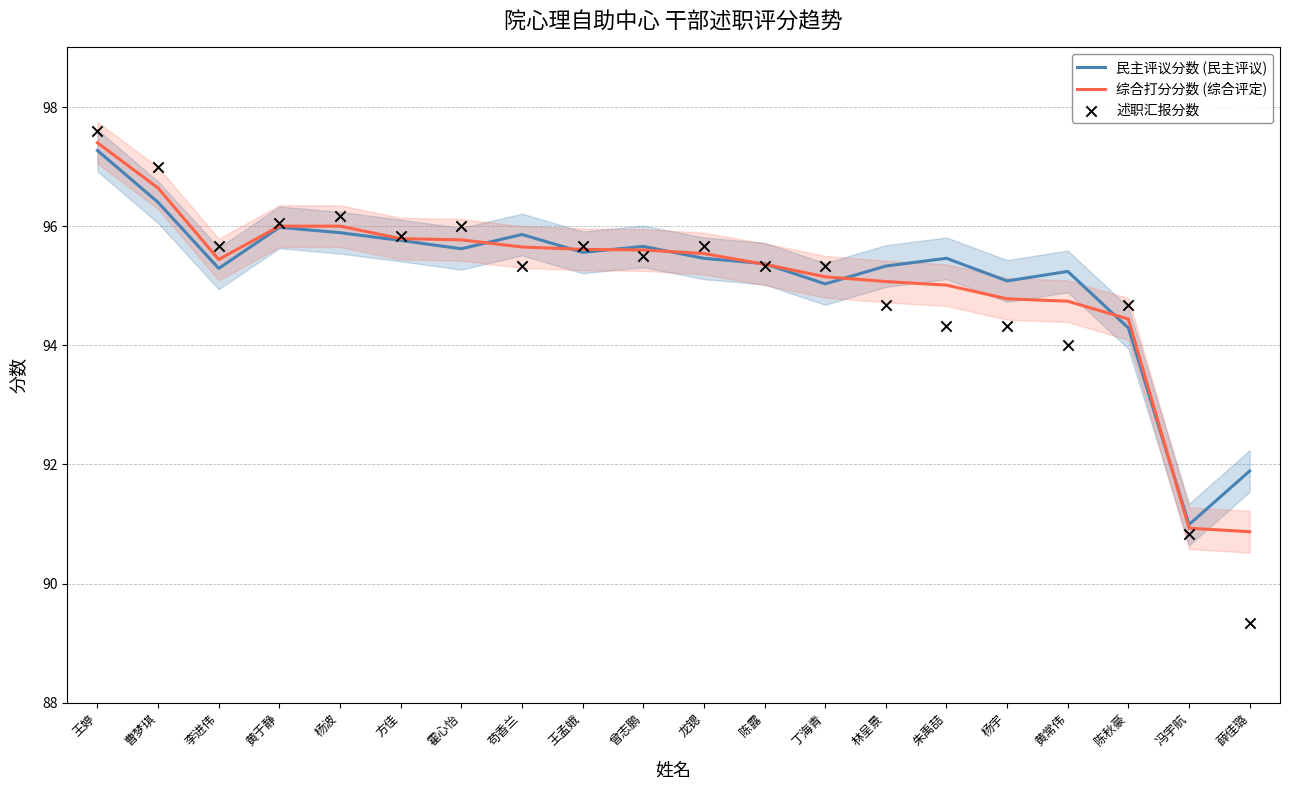

Which series has the widest spread of Y values?

述职汇报分数